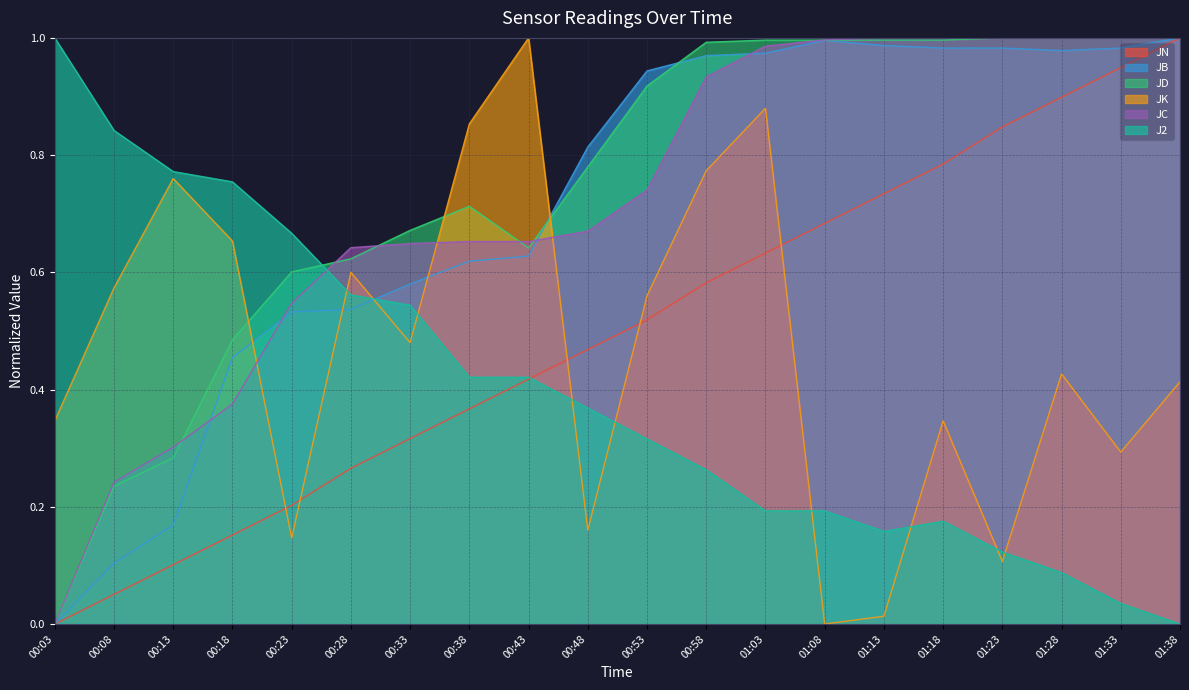

The value of JD at 00:48 is 0.5. True or false?

False